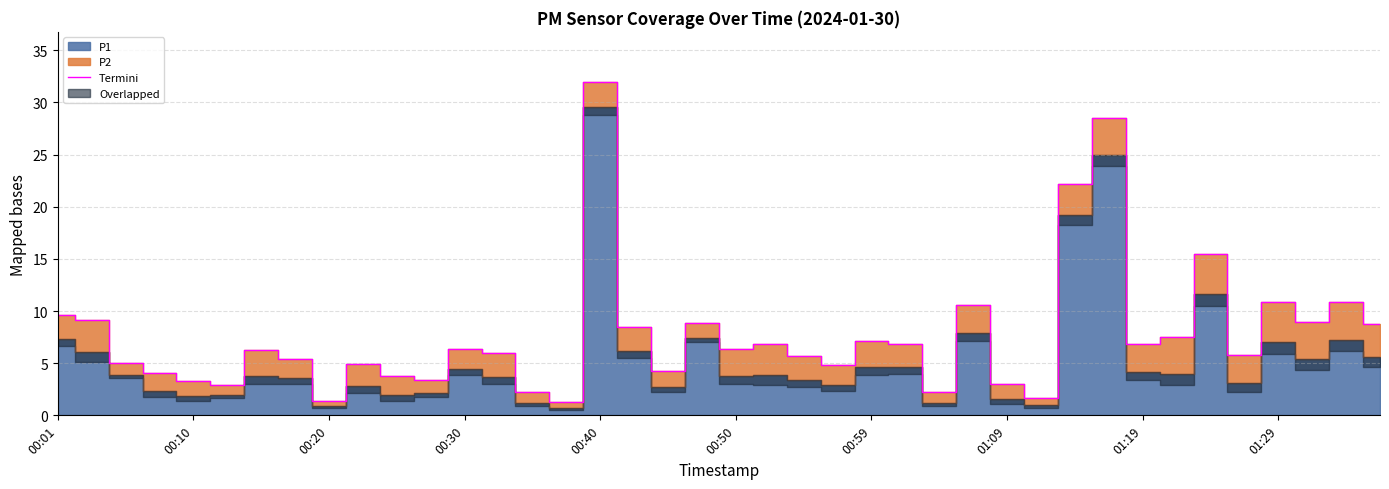

What is the smallest value displayed?

1.2